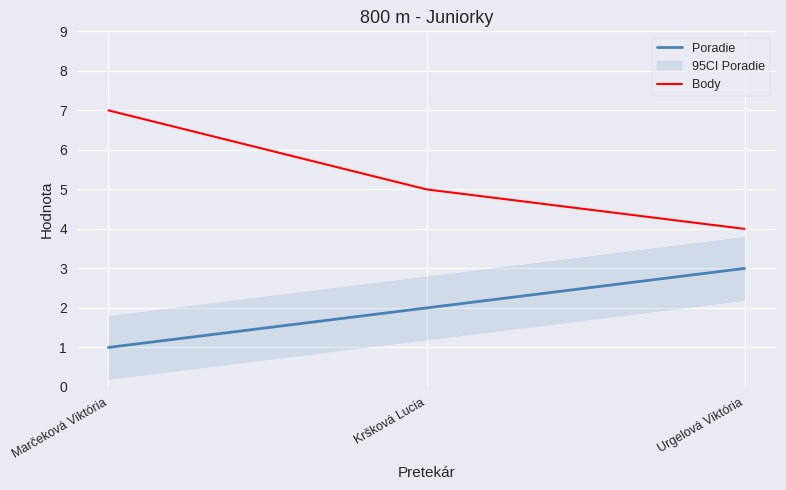

What value does the Poradie series have at Kršková Lucia?

2